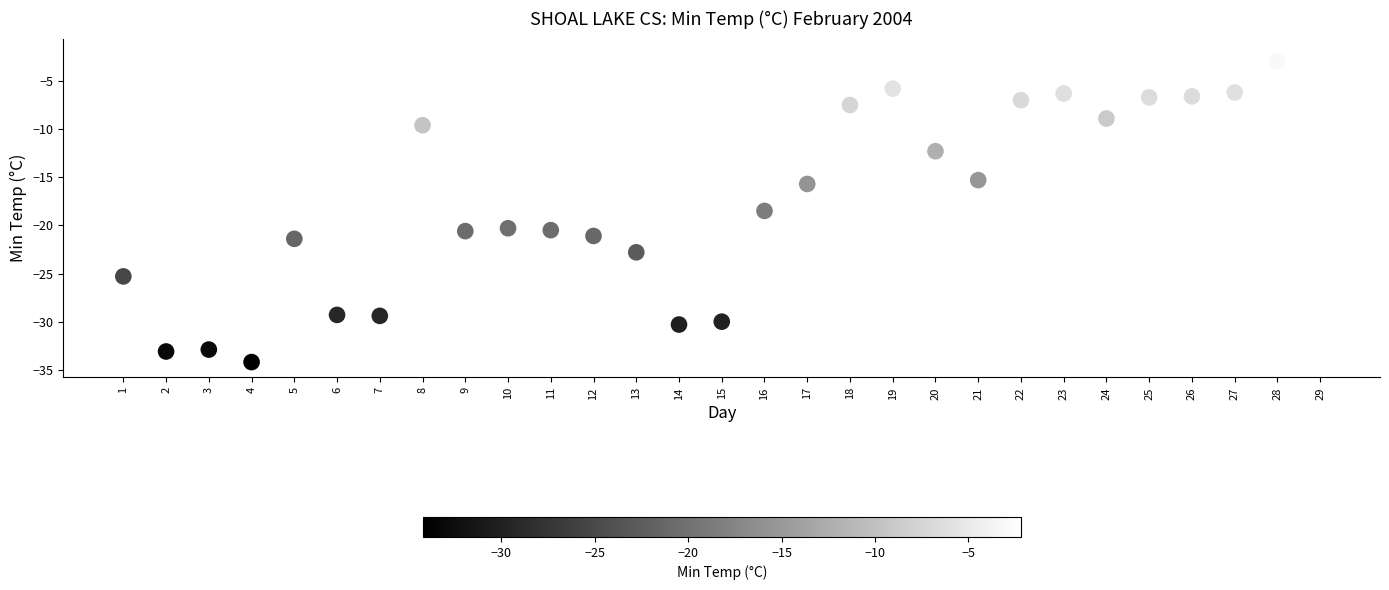

What Y value in the scatter plot is closest to -18?

-18.5